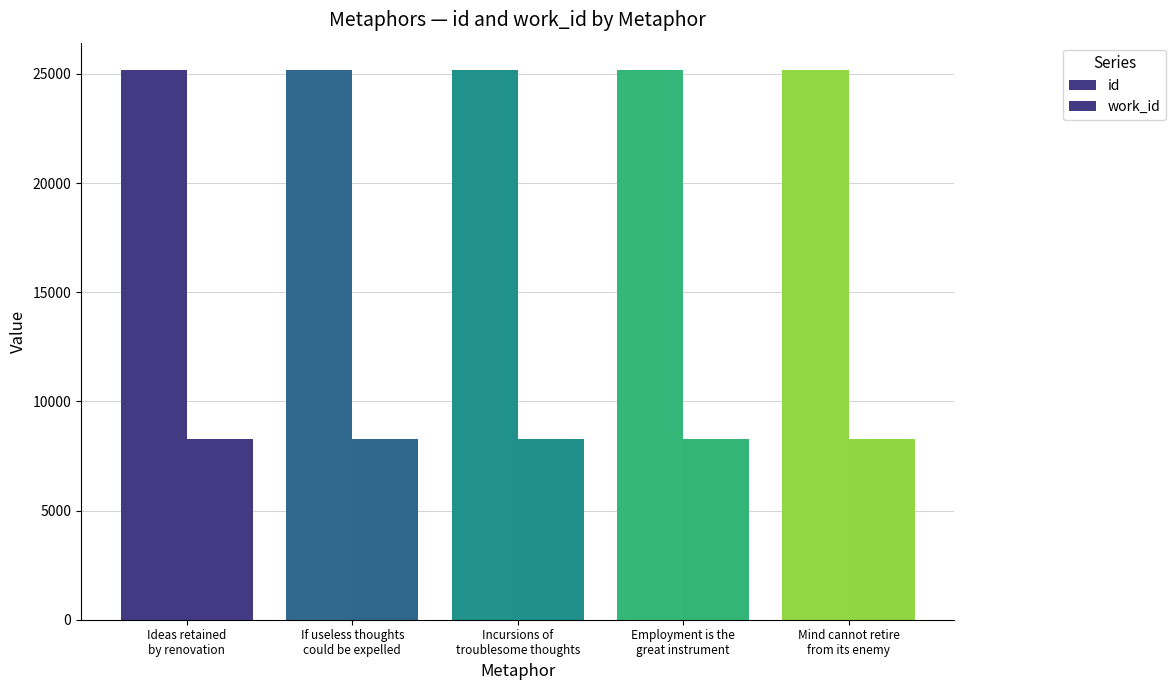

Reading left to right, list all the values displayed in this chart.

id: Ideas retained
by renovation=25165	If useless thoughts
could be expelled=25166	Incursions of
troublesome thoughts=25167	Employment is the
great instrument=25168	Mind cannot retire
from its enemy=25169
work_id: Ideas retained
by renovation=8270	If useless thoughts
could be expelled=8270	Incursions of
troublesome thoughts=8270	Employment is the
great instrument=8270	Mind cannot retire
from its enemy=8270